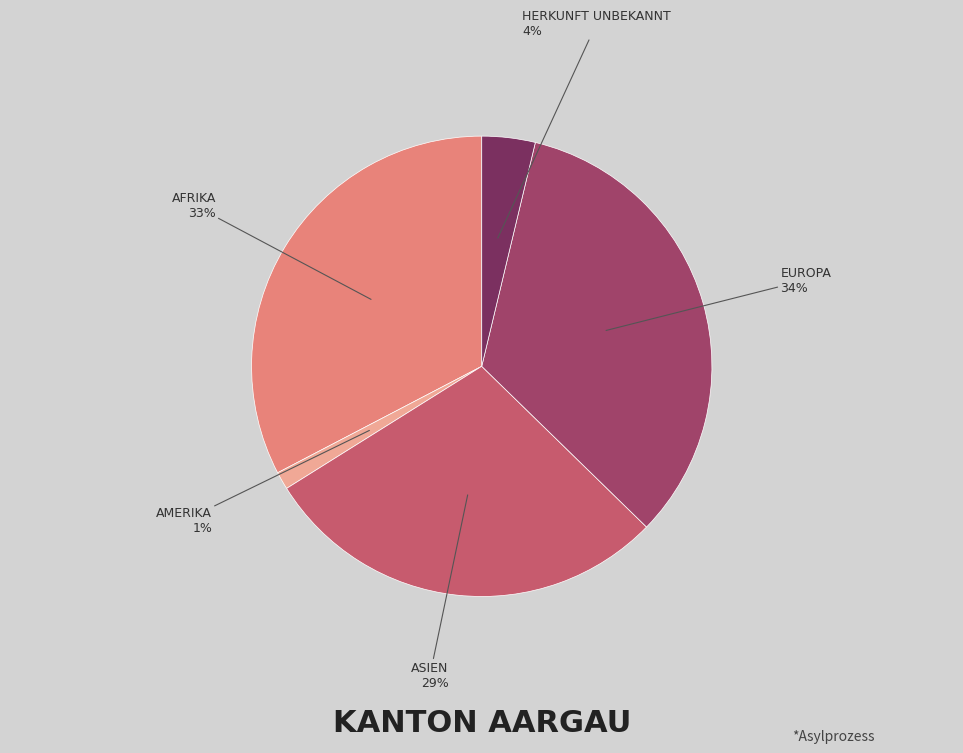

To the nearest percent, what is the average slice percentage?

20%